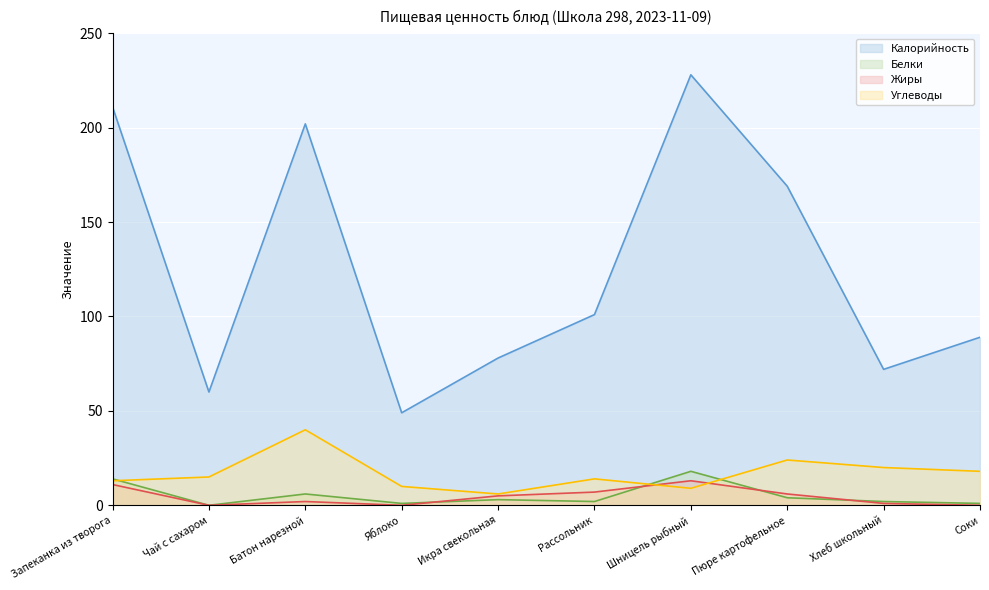

How many times do Углеводы and Белки cross each other?

3